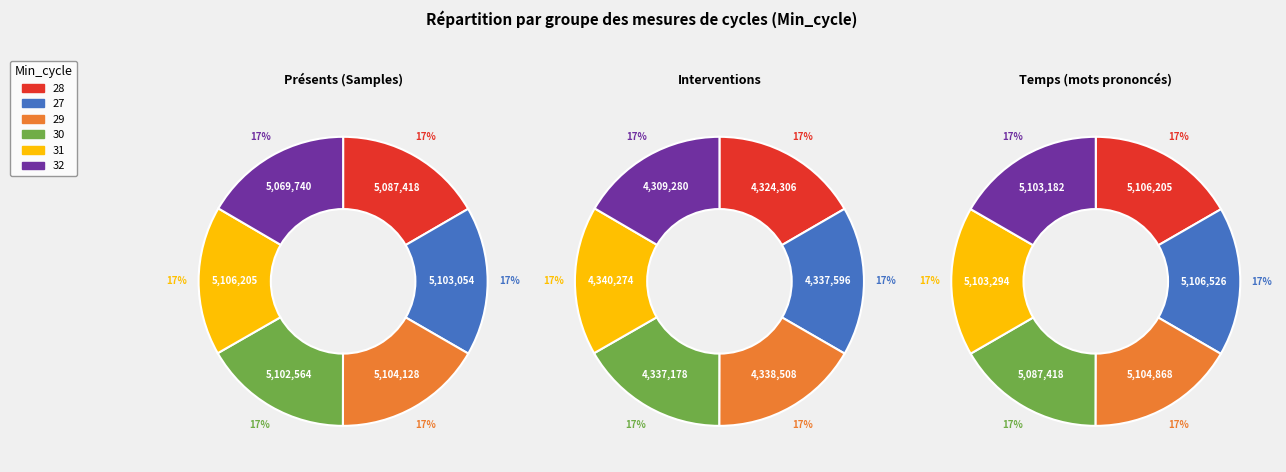

What percentage is the 29 slice, to the nearest percent?

17%